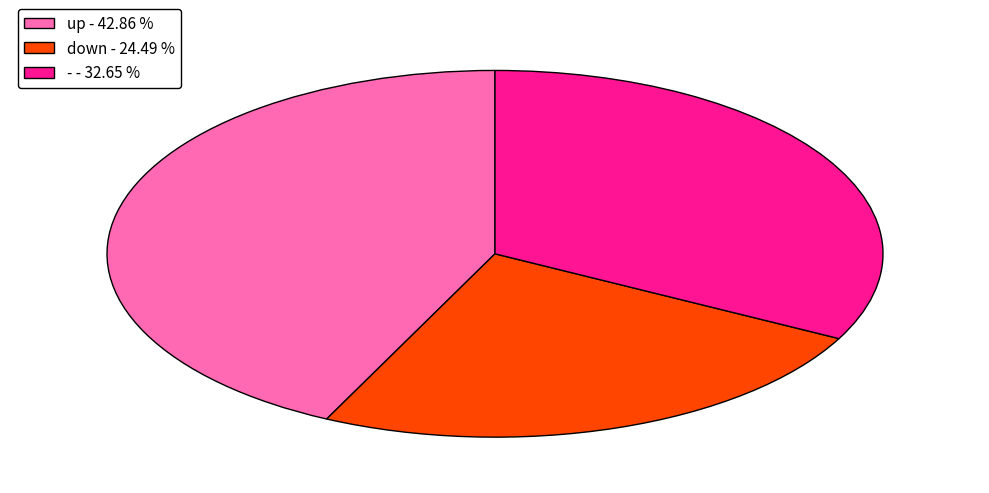

Is the sum of - - 32.65 % and up - 42.86 % greater than half?

Yes